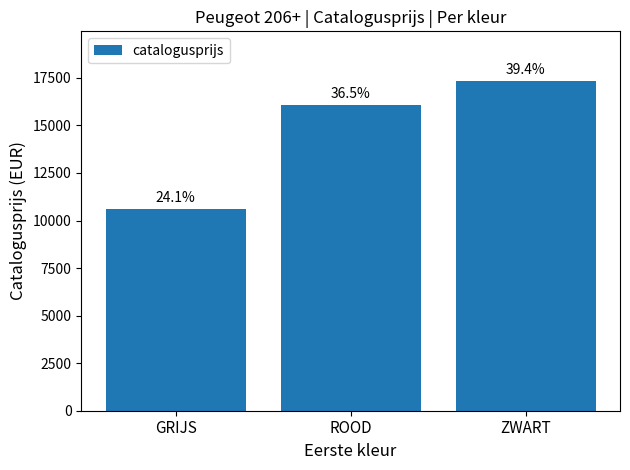

What position from the right is GRIJS?

3